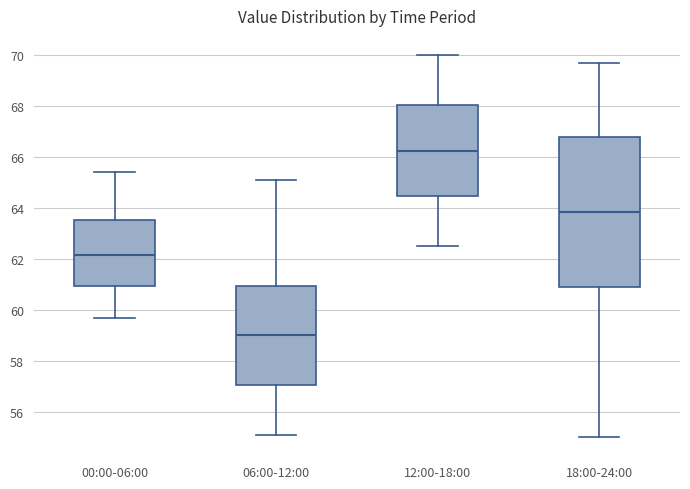

Reading left to right, transcribe this box plot: for each box, give where its median line is, the range the box spans, and where its two whiskers end, as read against the y-axis. The values are not printed on the chart, so give them approximately, as read against the axis.

00:00-06:00: median 62.2, box 61.0 to 63.6, whiskers 59.6 to 65.4
06:00-12:00: median 59.0, box 57.0 to 61.0, whiskers 55.2 to 65.2
12:00-18:00: median 66.2, box 64.4 to 68.0, whiskers 62.6 to 70.0
18:00-24:00: median 63.8, box 60.8 to 66.8, whiskers 55.0 to 69.8